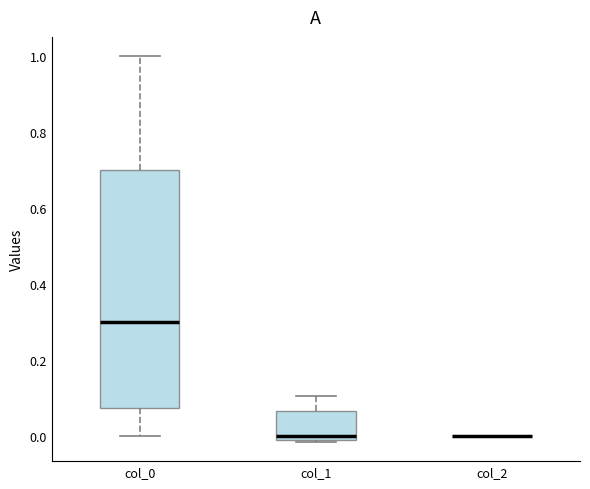

Reading left to right, transcribe this box plot: for each box, give where its median line is, the range the box spans, and where its two whiskers end, as read against the y-axis. The values are not printed on the chart, so give them approximately, as read against the axis.

col_0: median 0.30, box 0.08 to 0.70, whiskers 0.00 to 1.00
col_1: median 0.00 (just above the box's lower edge), box 0.00 to 0.06, whiskers -0.02 to 0.10
col_2: box collapsed to a line at 0.00, whiskers 0.00 to 0.00